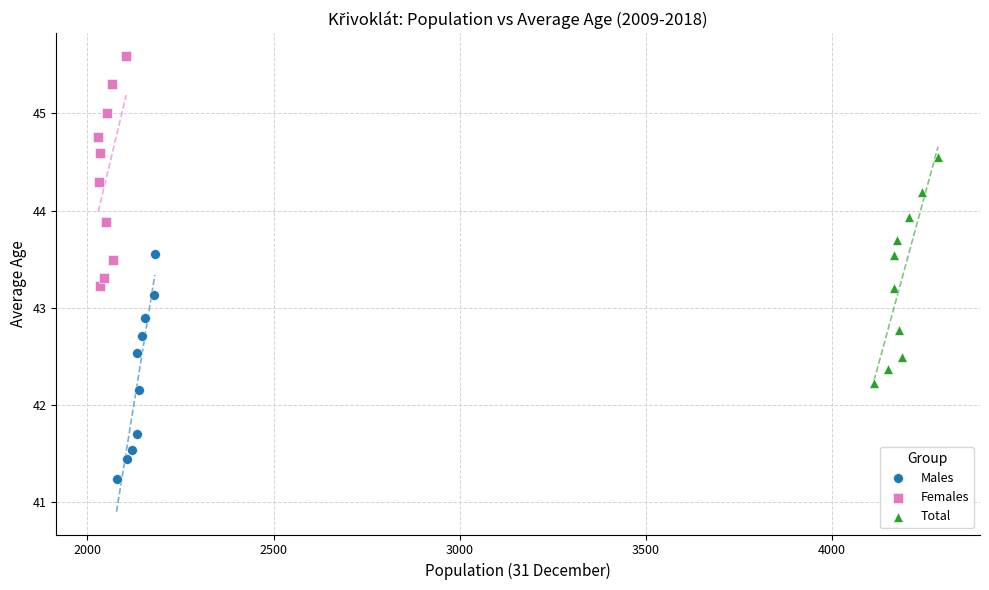

Which series has the widest spread of Y values?

Females